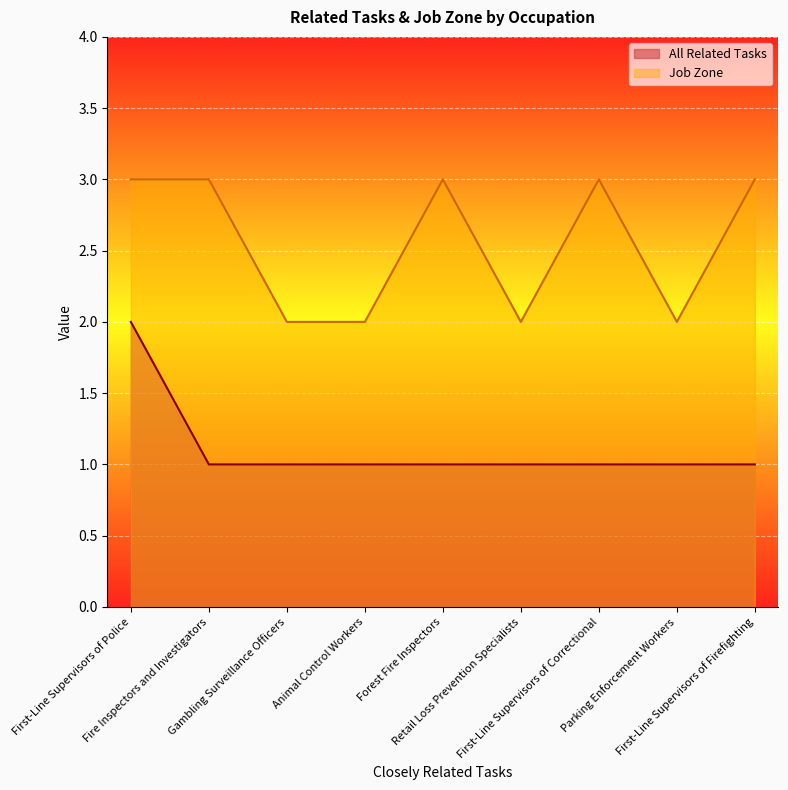

True or false: All Related Tasks and Job Zone cross at least once.

False